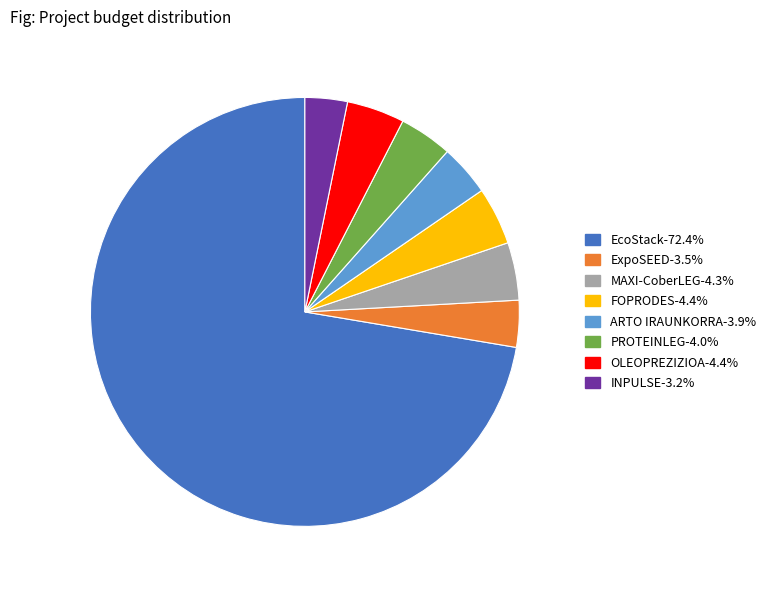

Is there any slice that represents more than half of the pie?

Yes